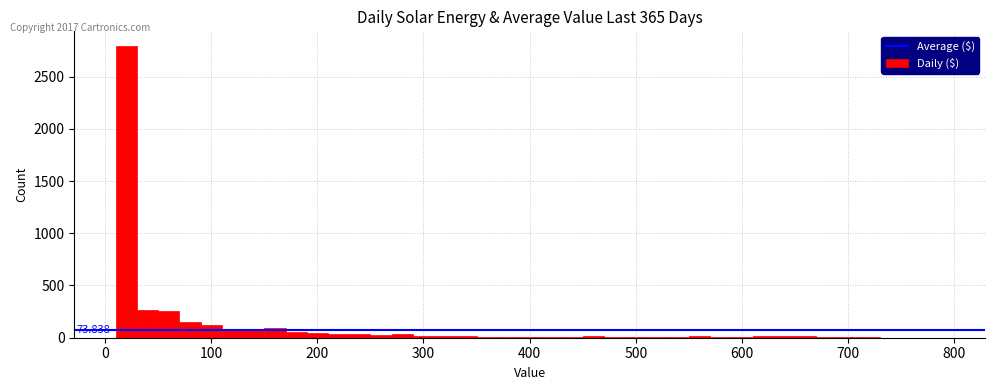

Read against the x-axis, roughly where is the centre of the tallest bar?

20